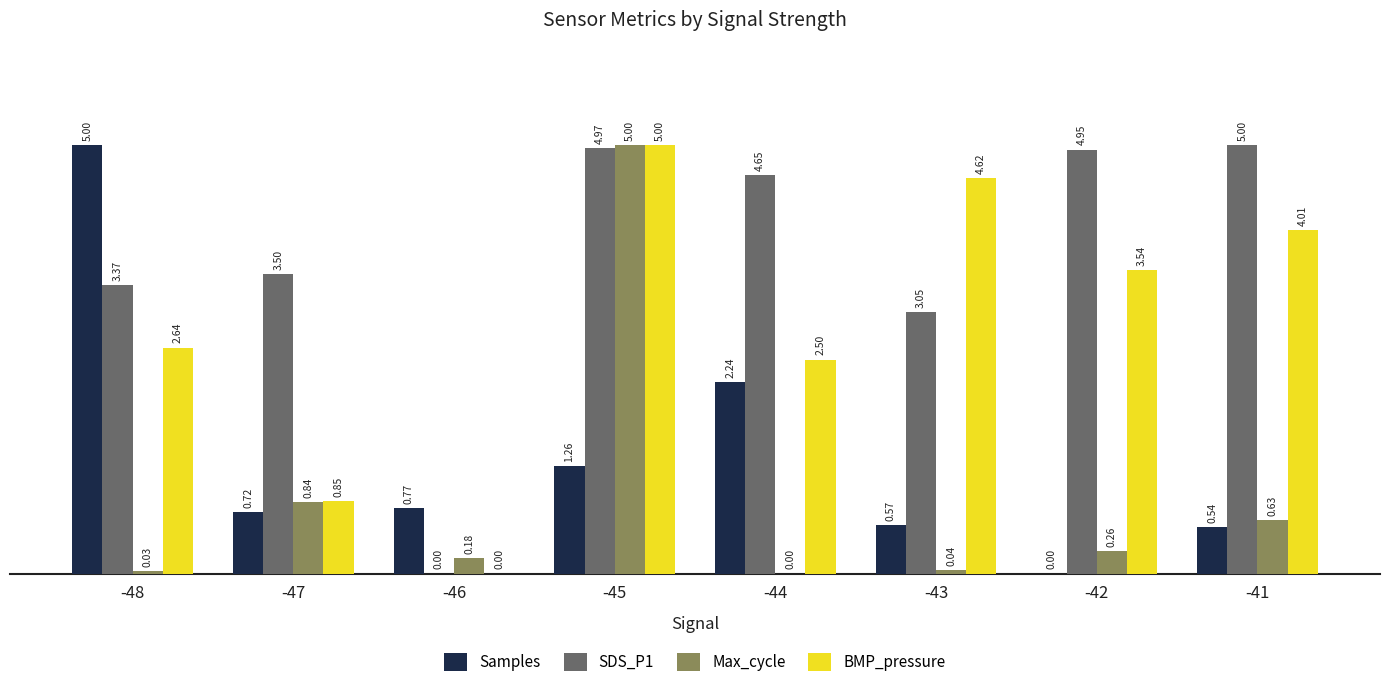

What is the total value across all series at -48?

11.0